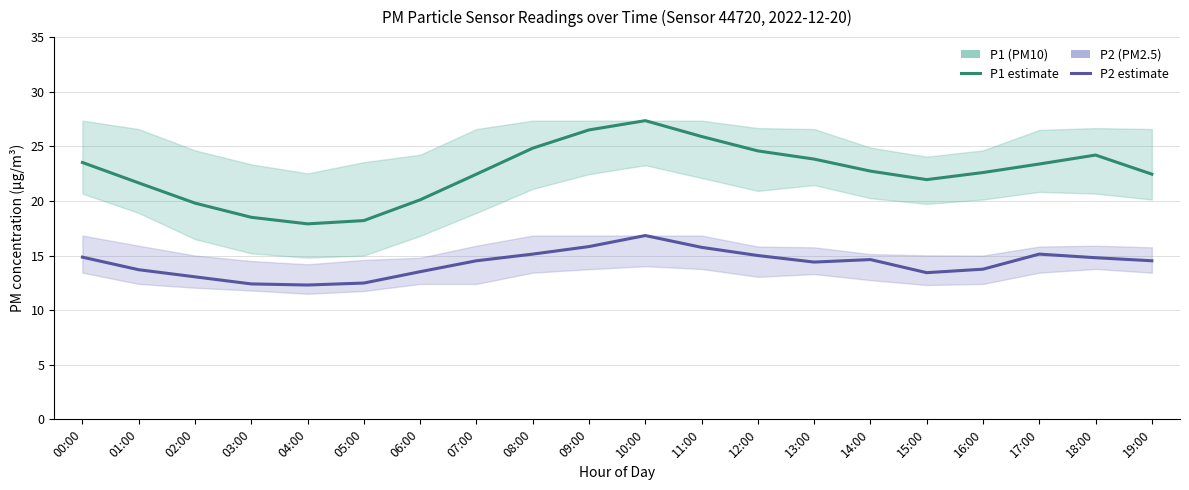

Where is the first local maximum for P1?

10:00